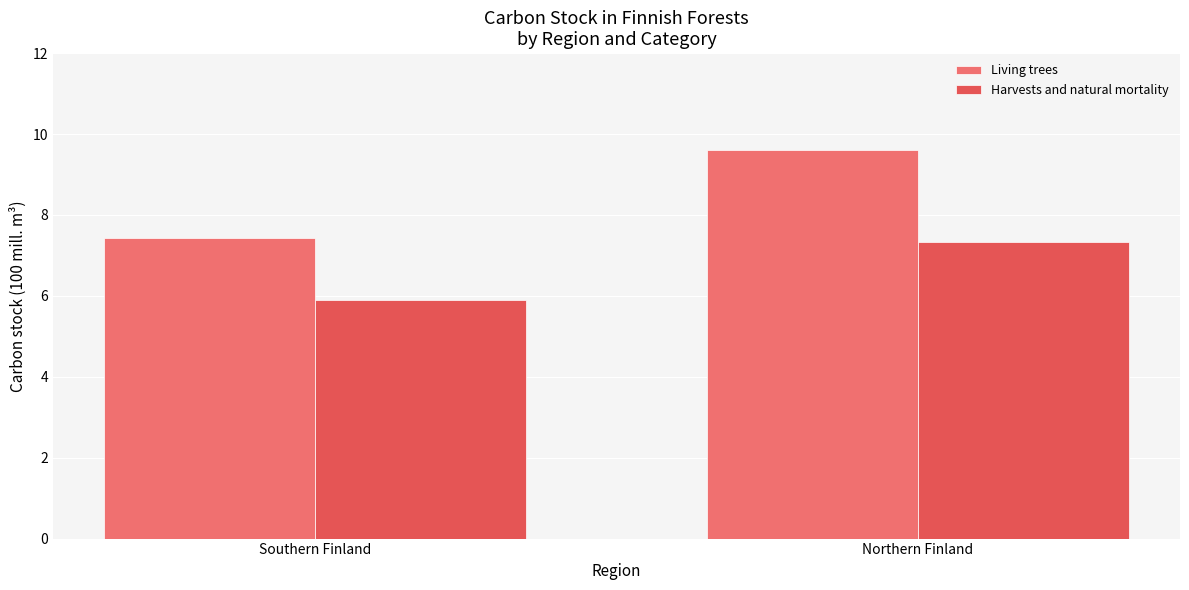

Between Southern Finland and Northern Finland, which series saw the biggest shift?

Living trees